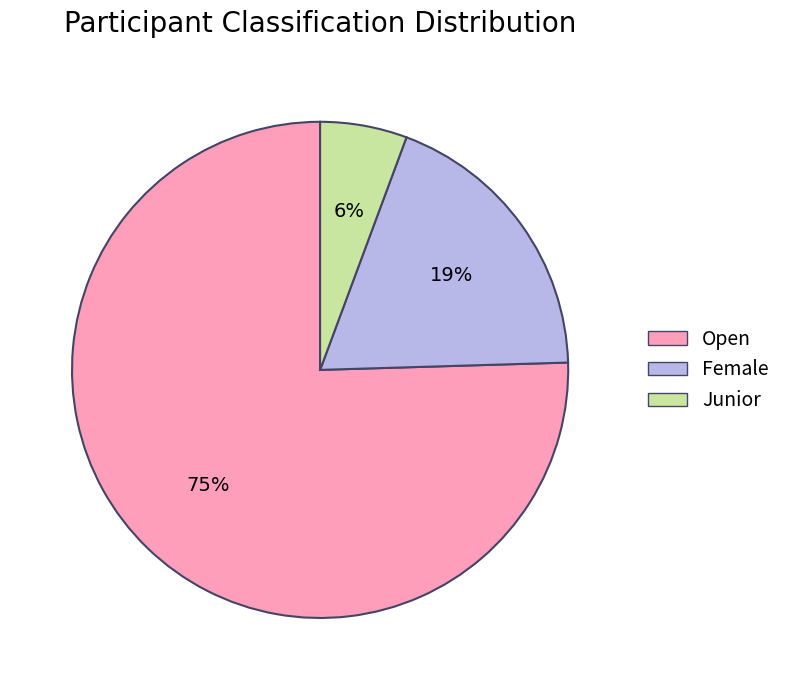

To the nearest percent, what is the combined percentage of Open and Junior?

81%